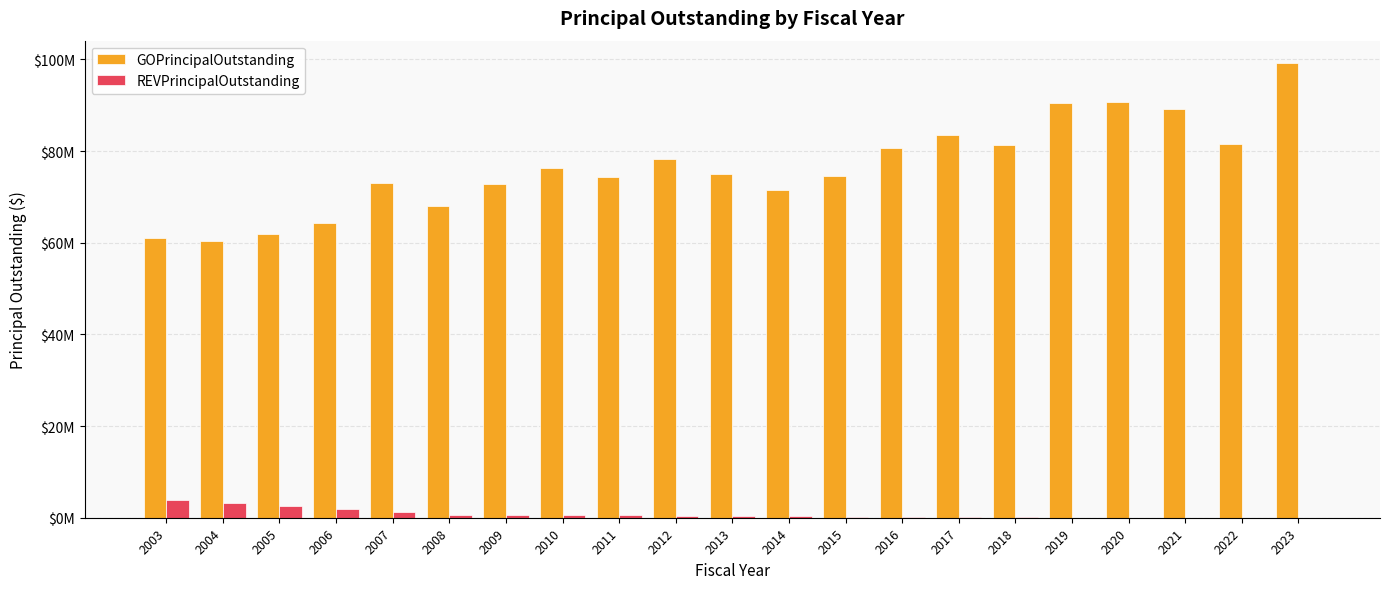

What is the total value across all series at 2010?

76917000